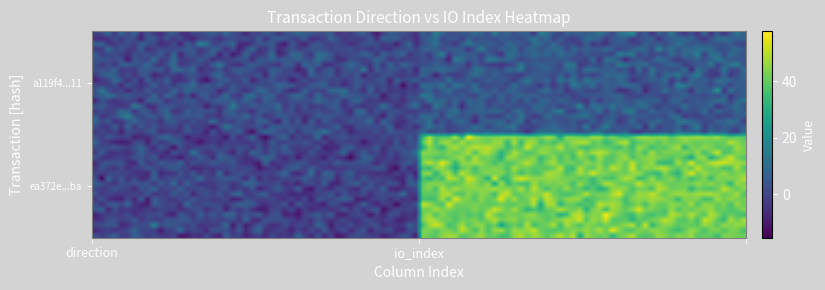

Reading left to right, list all the values displayed in this chart.

ea372e399a41b8e00391c62f52a1283e16941ba: 0=-1	1=42
a119f42f70b531018476c856a80cadf0516c311: 0=1	1=5